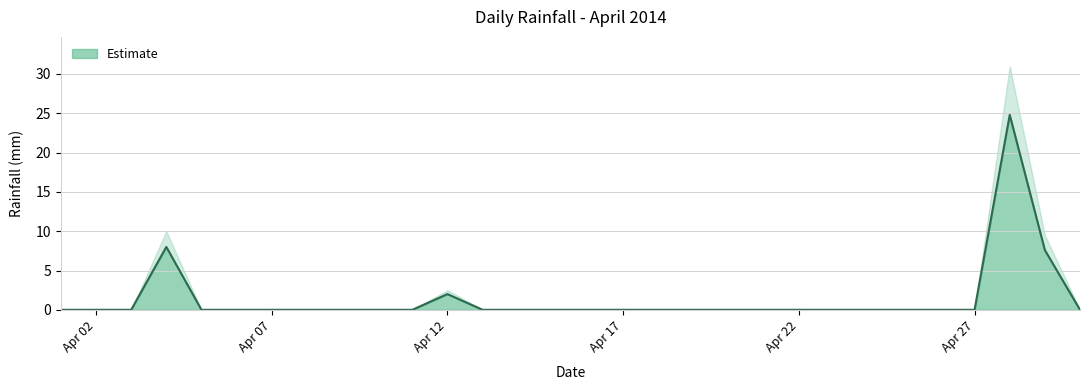

What is the change in value from 2014-04-06 to 2014-04-28?

+24.8